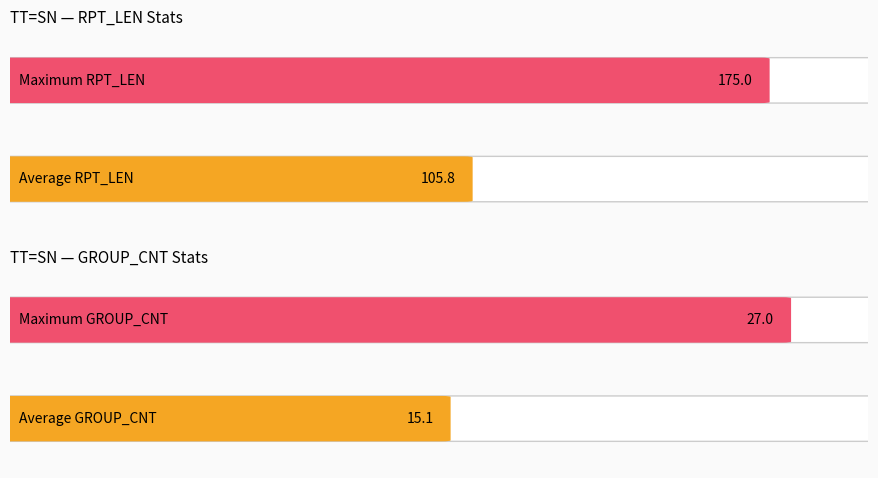

List the series in order of their overall mean, highest first.

Average RPT_LEN, Average GROUP_CNT